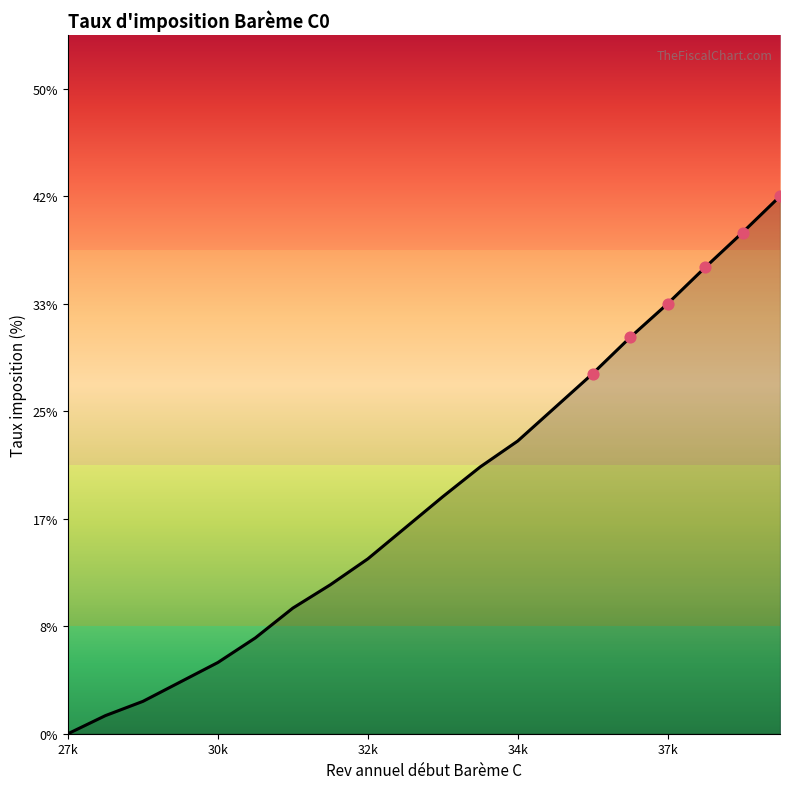

Does the chart have visible grid lines?

No